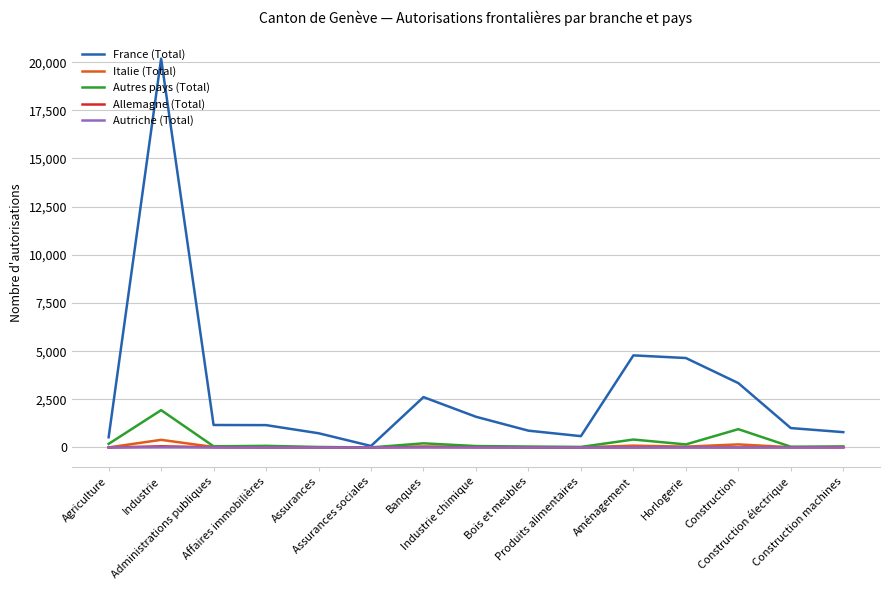

What value does the Italie (Total) series have at Produits alimentaires, to the nearest 10?

10